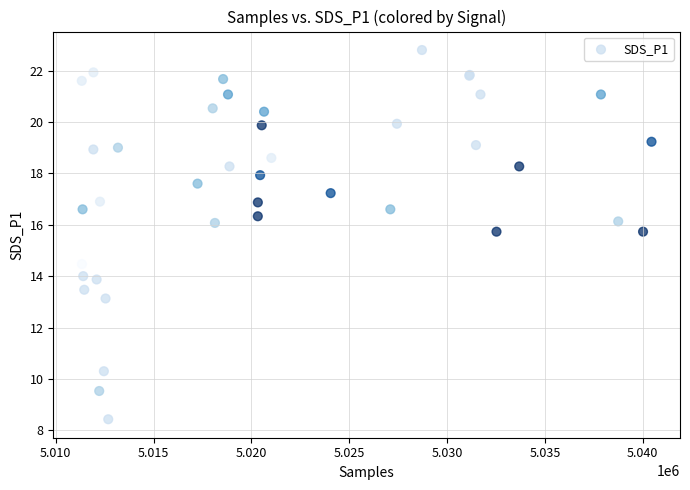

What Y value in the scatter plot is closest to 15?

14.5